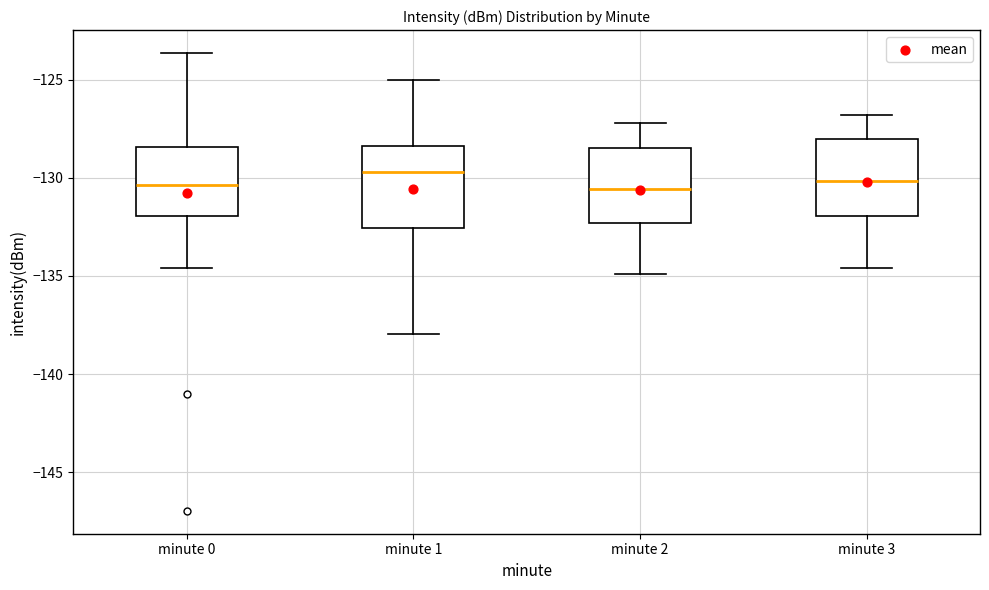

Reading left to right, transcribe this box plot: for each box, give where its median line is, the range the box spans, and where its two whiskers end, as read against the y-axis. The values are not printed on the chart, so give them approximately, as read against the axis.

minute 0: median -130.5, box -132.0 to -128.5, whiskers -134.5 to -123.5
minute 1: median -129.5, box -132.5 to -128.5, whiskers -138.0 to -125.0
minute 2: median -130.5, box -132.5 to -128.5, whiskers -135.0 to -127.0
minute 3: median -130.0, box -132.0 to -128.0, whiskers -134.5 to -127.0